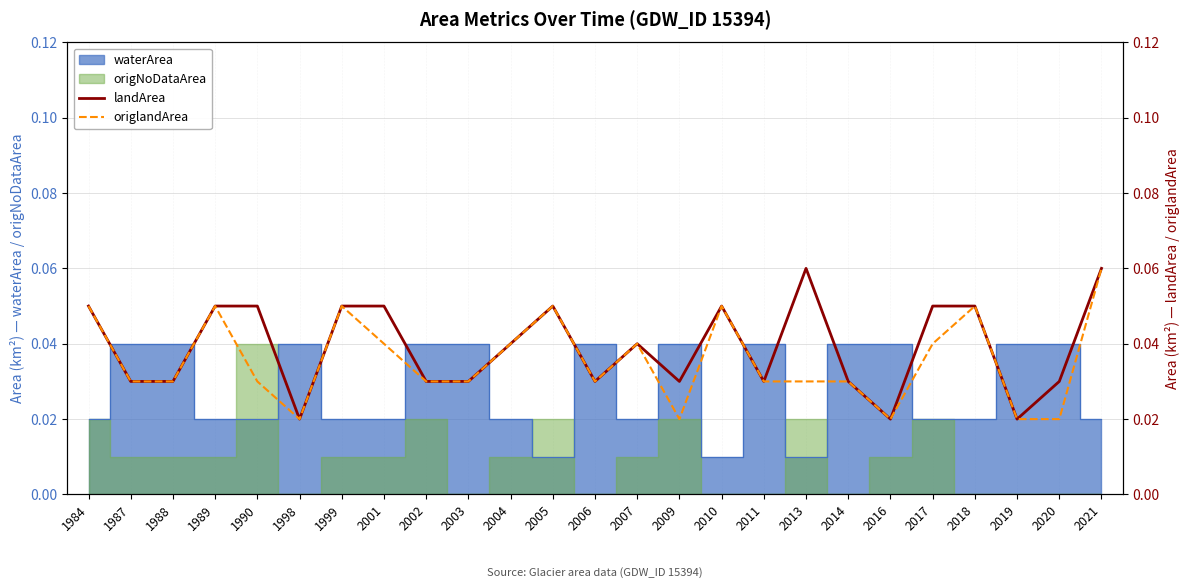

Is it true that origlandArea equals 0.0 at 1999?

False